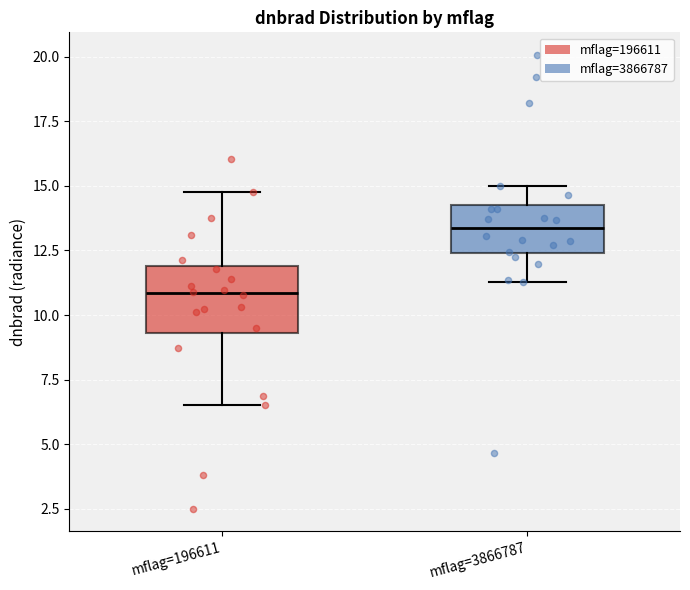

Where is the upper edge of the box for mflag=3866787 on the y-axis? The values are not printed on the chart, so give them approximately, as read against the axis.

14.0